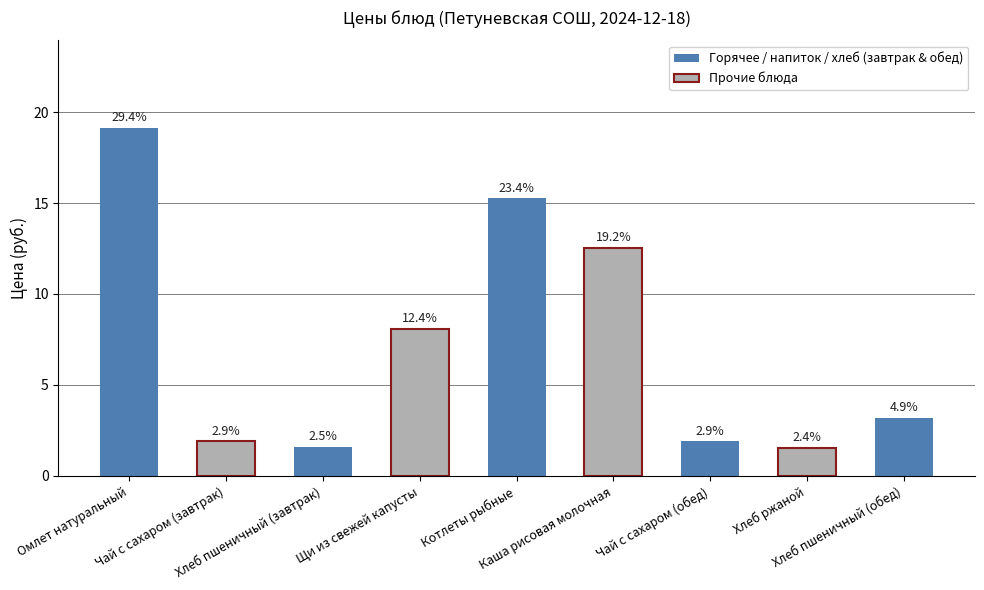

Does the chart contain any negative values?

No